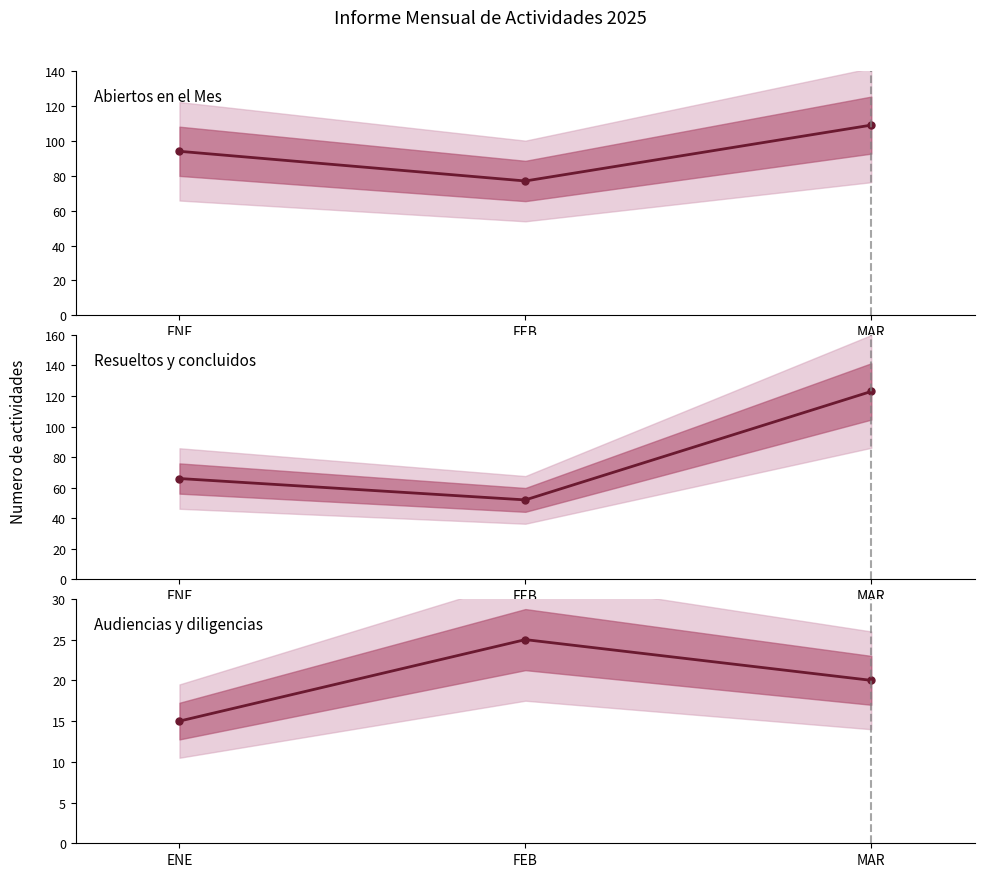

Count the Abiertos en el Mes values in the range 77 to 109.

3